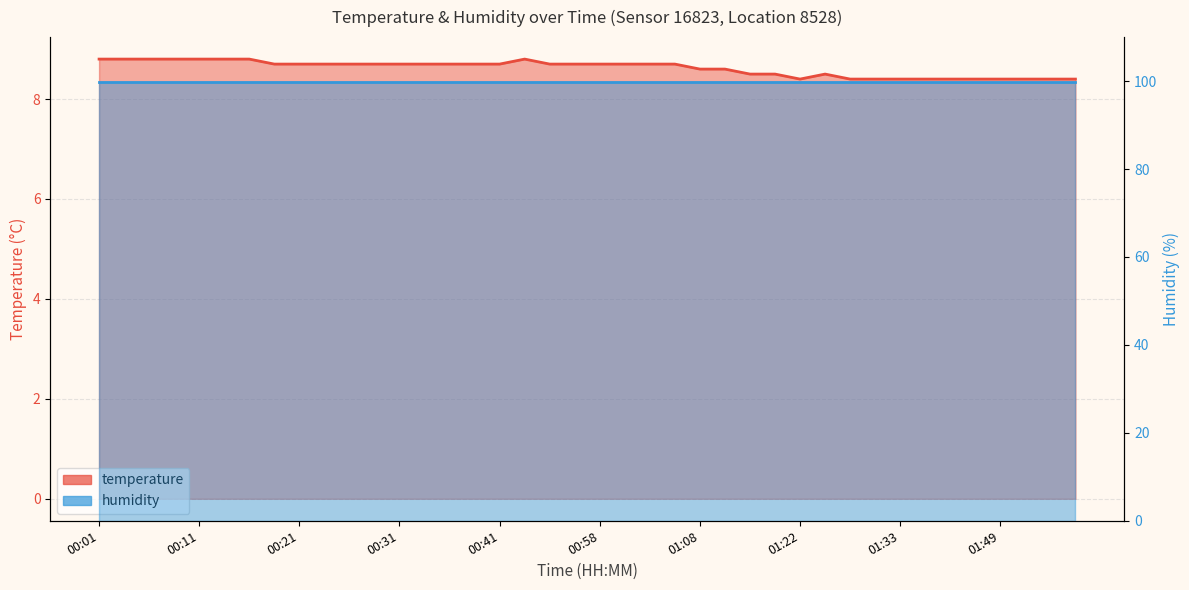

Reading left to right, what are all the values shown in this chart?

00:01=8.8	00:04=8.8	00:06=8.8	00:09=8.8	00:11=8.8	00:14=8.8	00:16=8.8	00:19=8.7	00:21=8.7	00:24=8.7	00:26=8.7	00:29=8.7	00:31=8.7	00:34=8.7	00:36=8.7	00:39=8.7	00:41=8.7	00:49=8.8	00:53=8.7	00:55=8.7	00:58=8.7	01:00=8.7	01:03=8.7	01:05=8.7	01:08=8.6	01:10=8.6	01:13=8.5	01:16=8.5	01:22=8.4	01:24=8.5	01:27=8.4	01:30=8.4	01:33=8.4	01:35=8.4	01:44=8.4	01:46=8.4	01:49=8.4	01:52=8.4	01:54=8.4	01:57=8.4